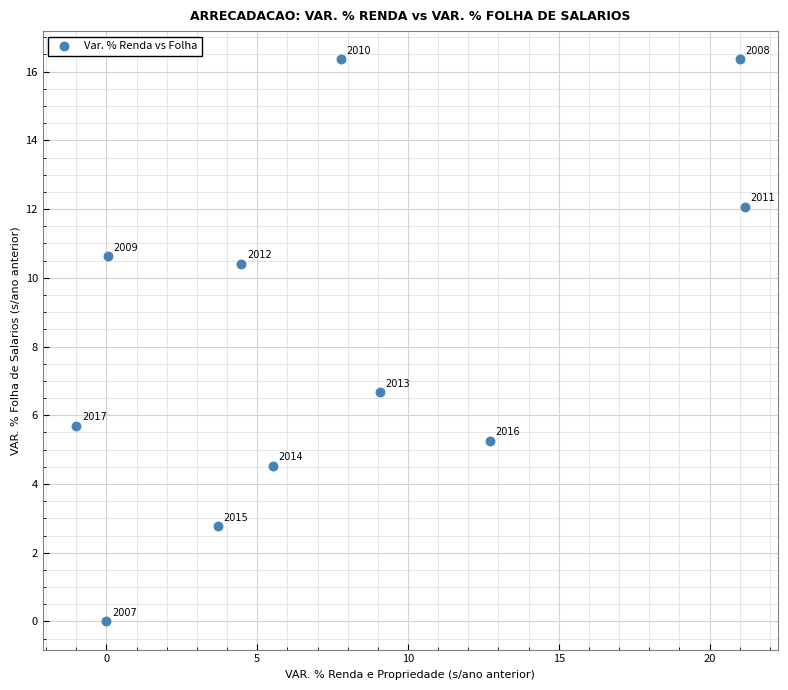

What is the average X value?

7.7